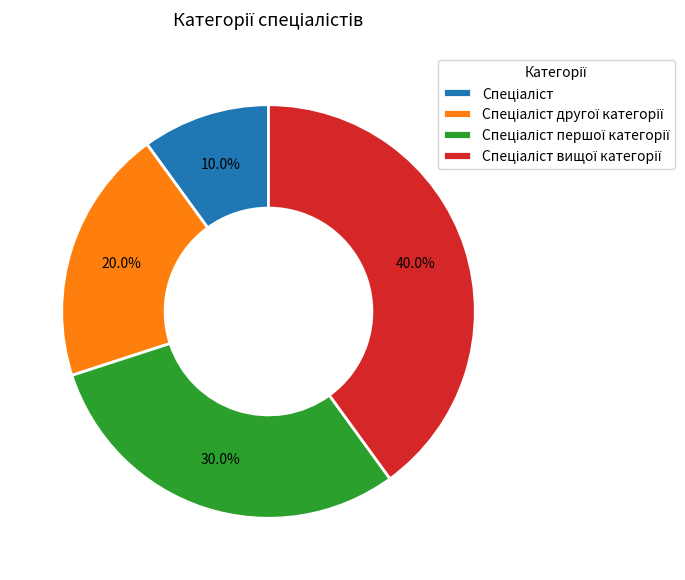

How many segments does this pie chart have?

4